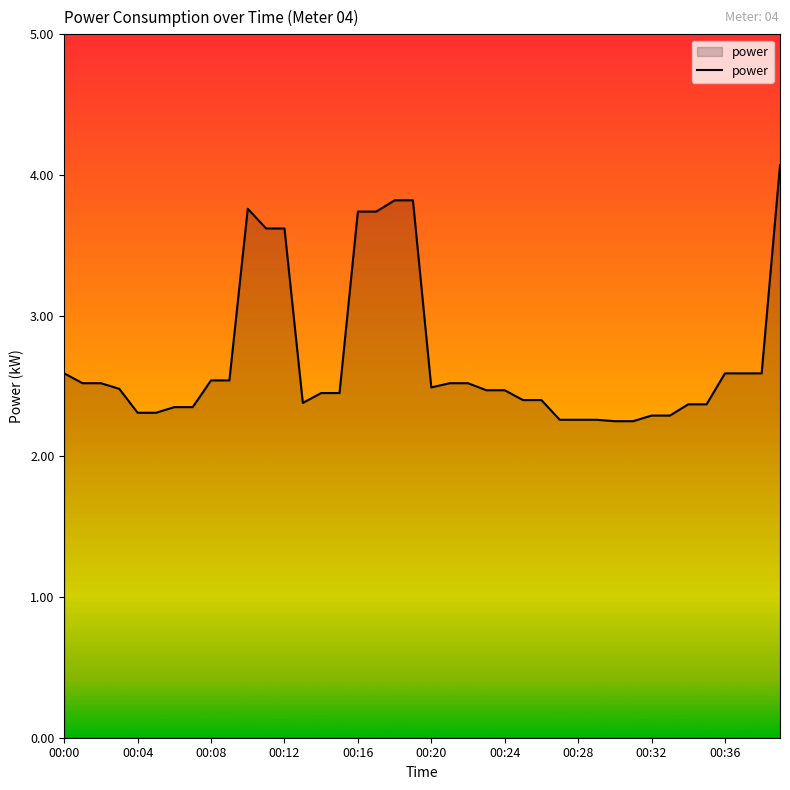

What is the difference between the maximum and second lowest values?

1.8